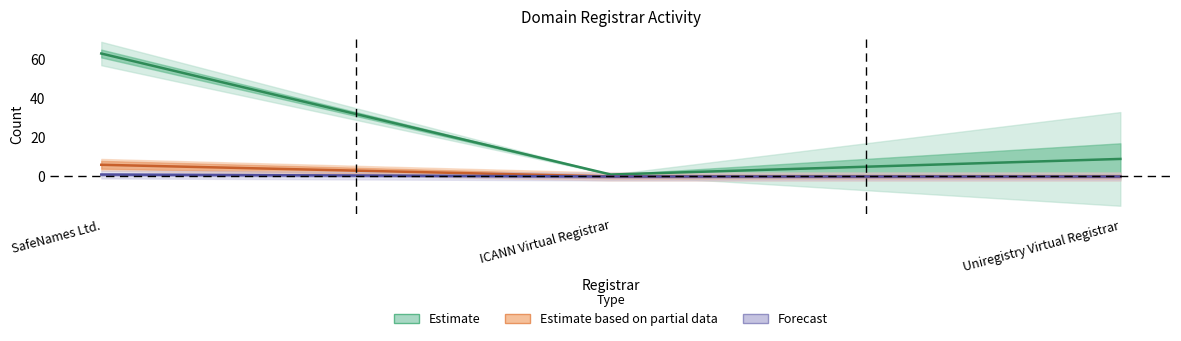

At which label does net-adds-1-yr reach its peak?

SafeNames Ltd.